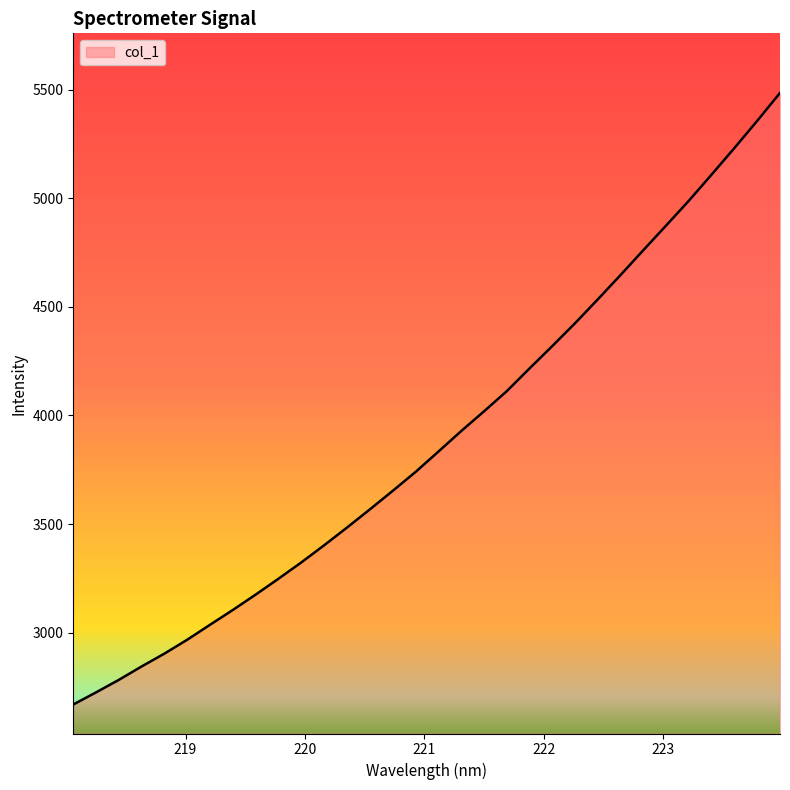

What is the smallest value displayed?

2669.3